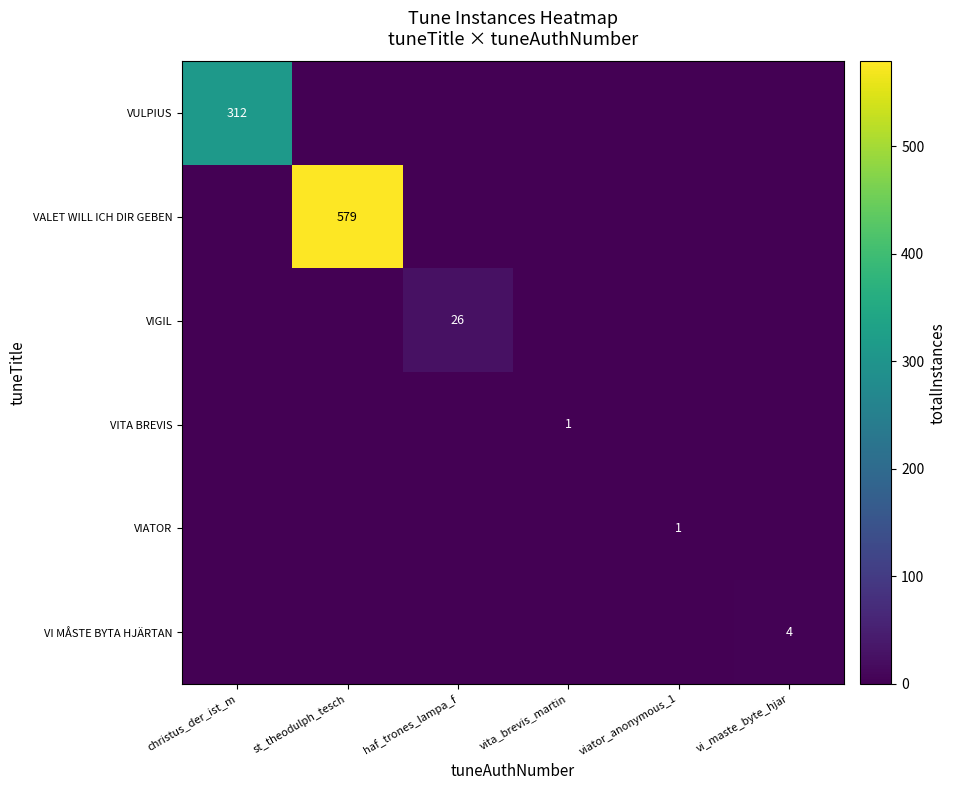

At which category does the chart reach its minimum across all series?

st_theodulph_tesch